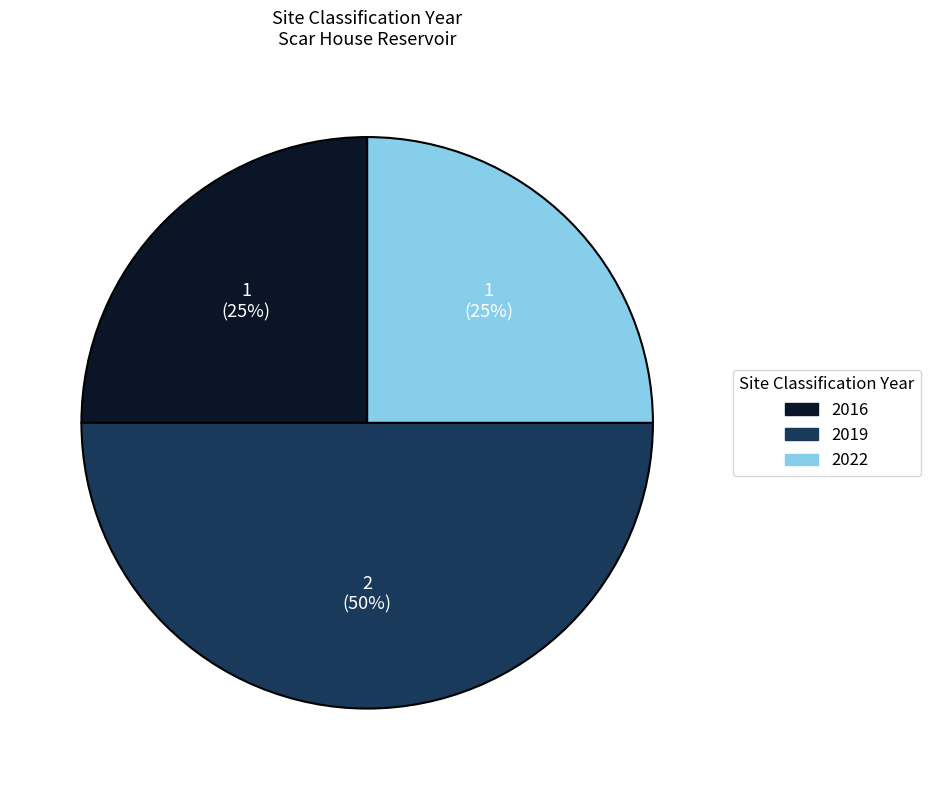

To the nearest percent, what is the average slice percentage?

33%